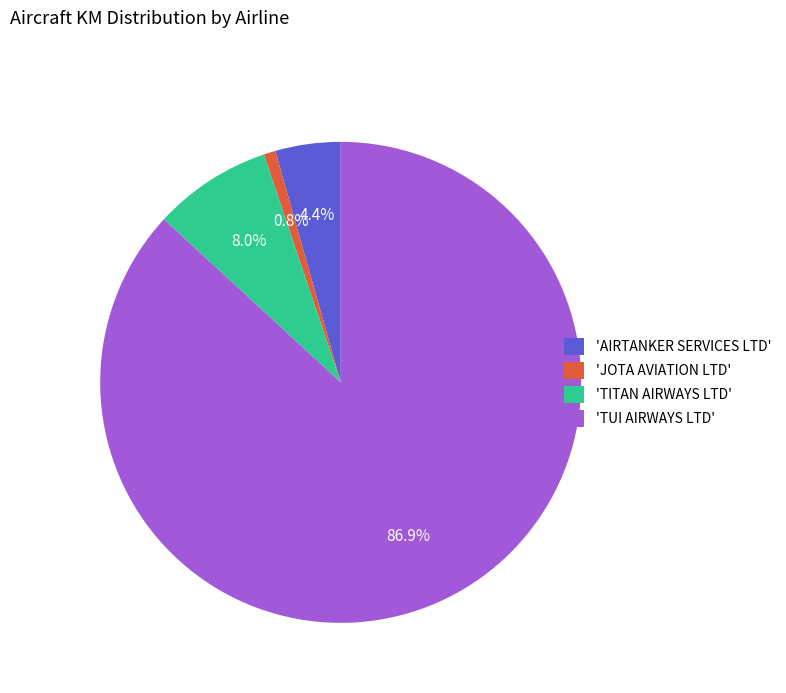

To the nearest percent, what is the average slice percentage?

25%